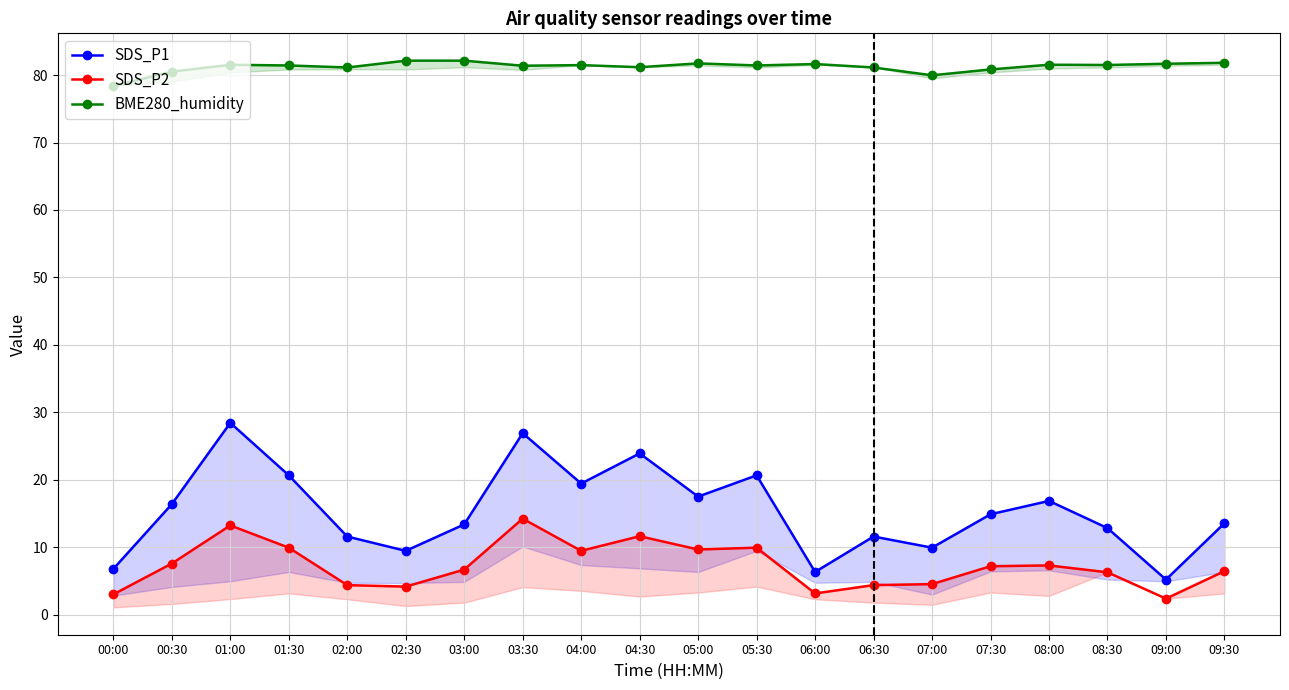

The value of SDS_P1 at 07:00 is 13.2. True or false?

False